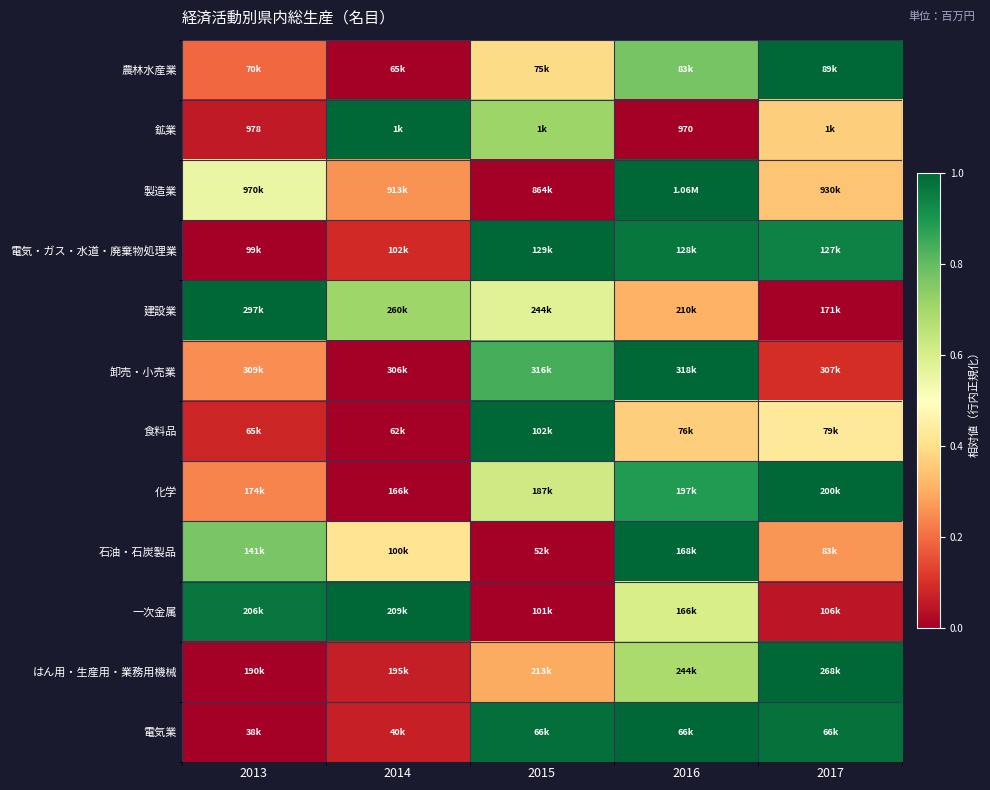

At how many categories does at least one series exceed 0?

5